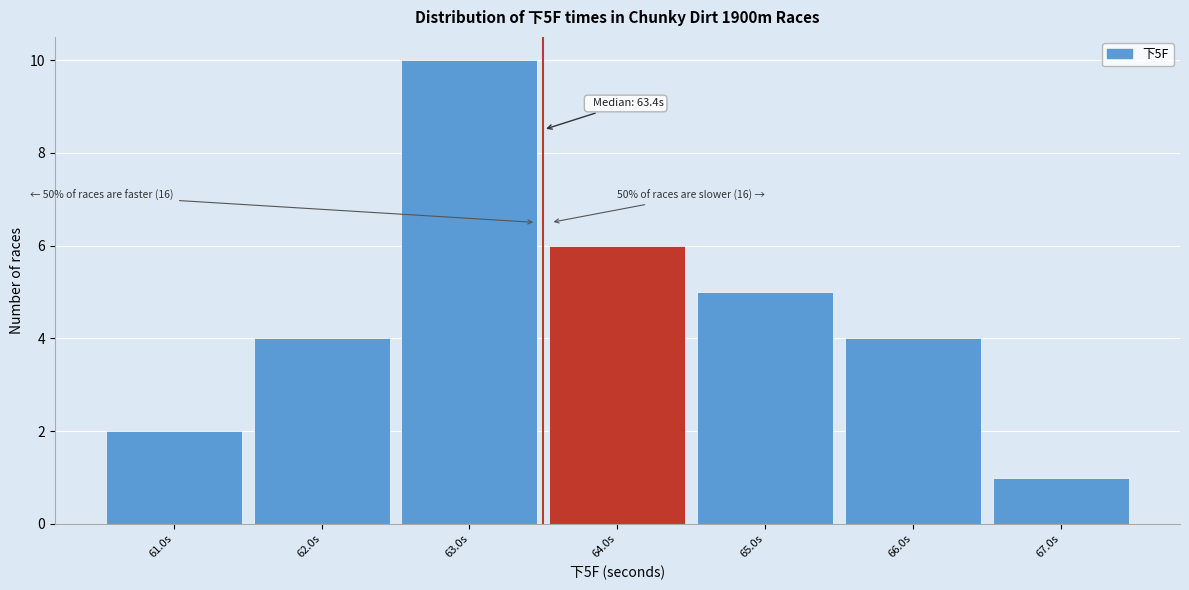

Which range on the x-axis has the tallest bar?

62.5 to 63.5